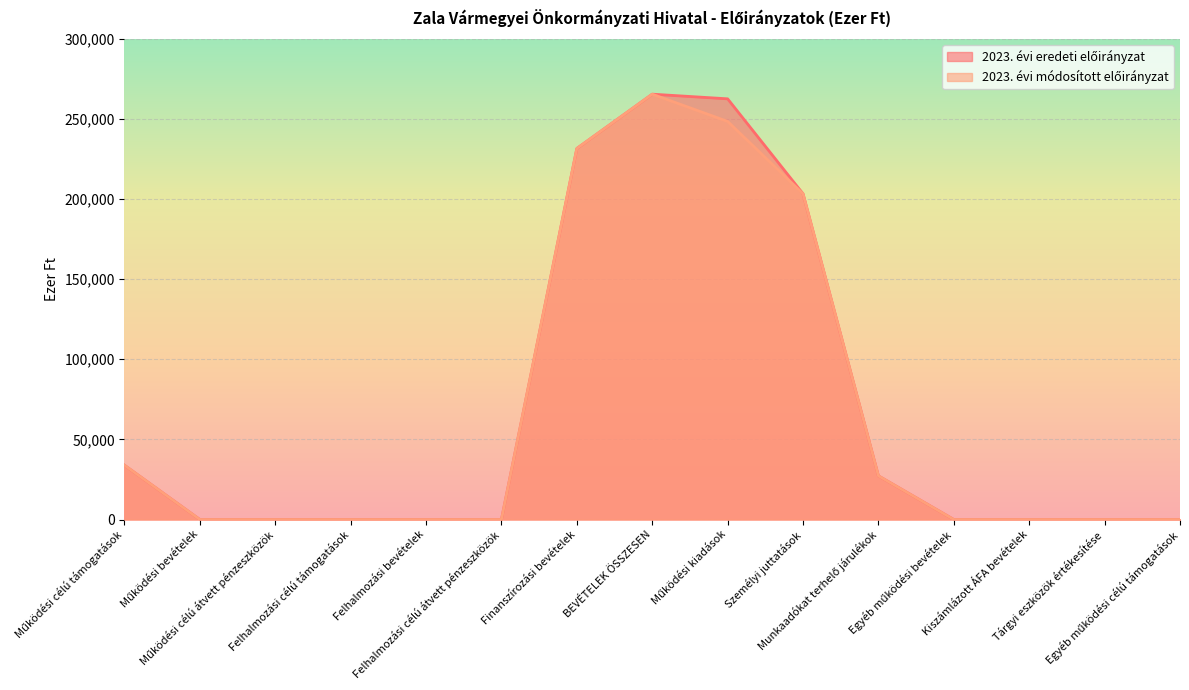

True or false: 2023. évi eredeti előirányzat has more than 1 points higher than both neighbors.

False